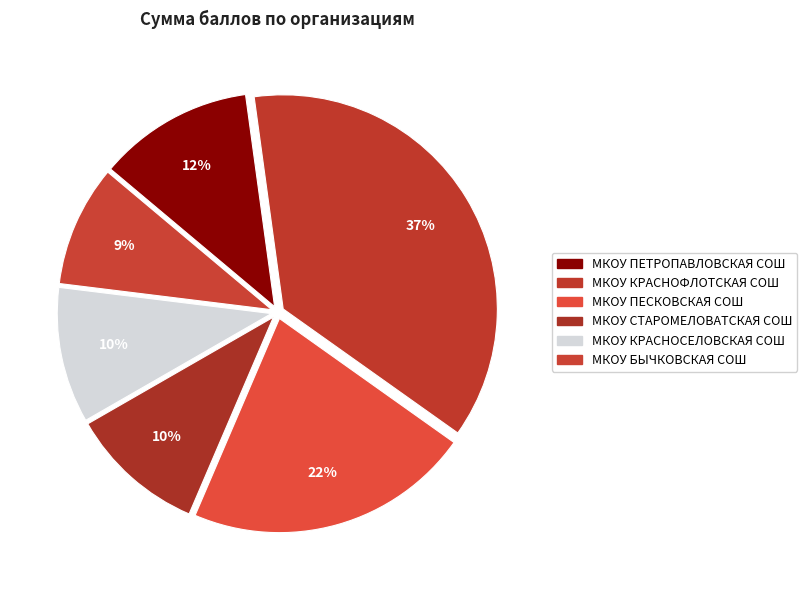

Count the number of slices in the pie.

6